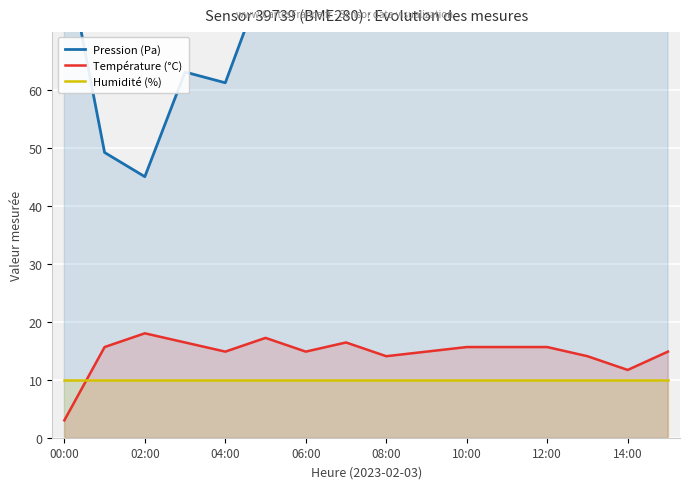

True or false: Température (°C) and Pression (Pa) cross at least once.

False